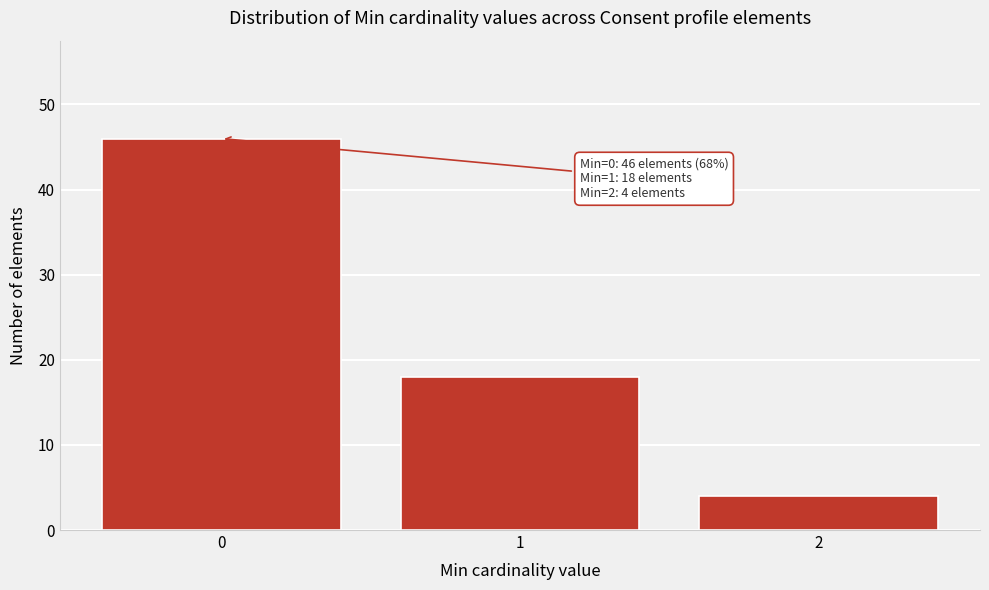

Reading right to left, transcribe all the data shown in this chart.

2=4	1=18	0=46